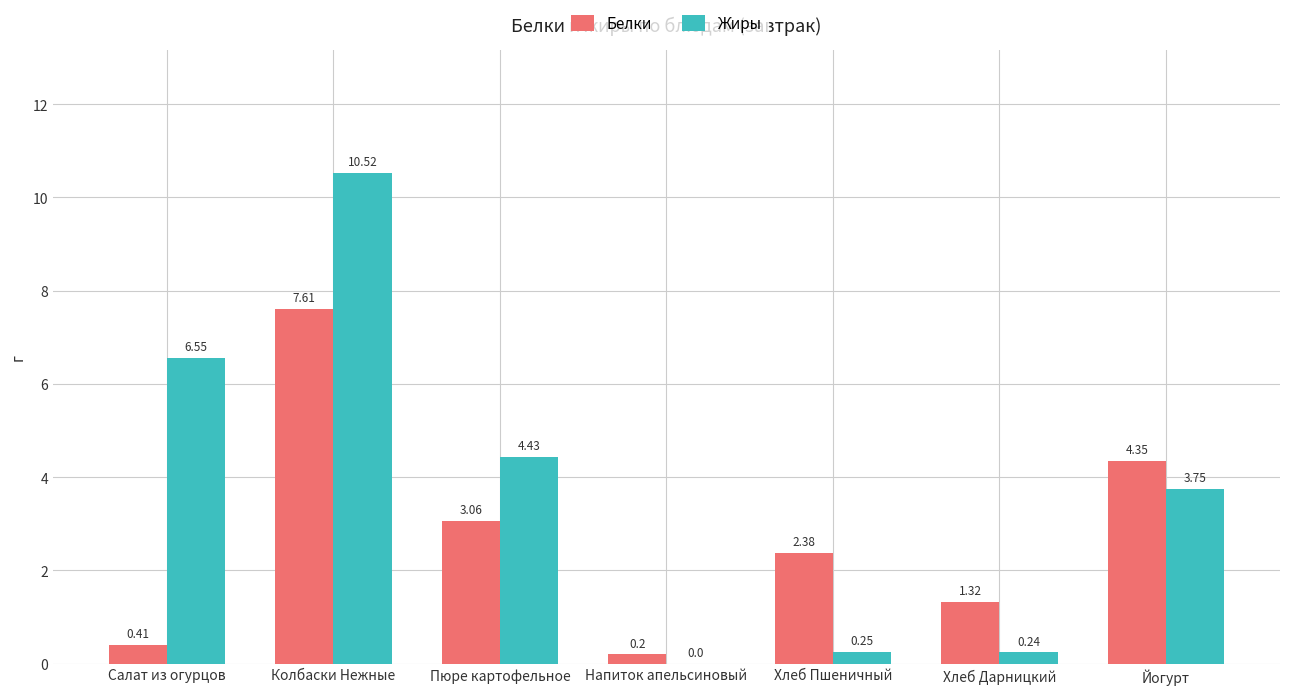

Where does the Белки series first go above 2?

Колбаски Нежные